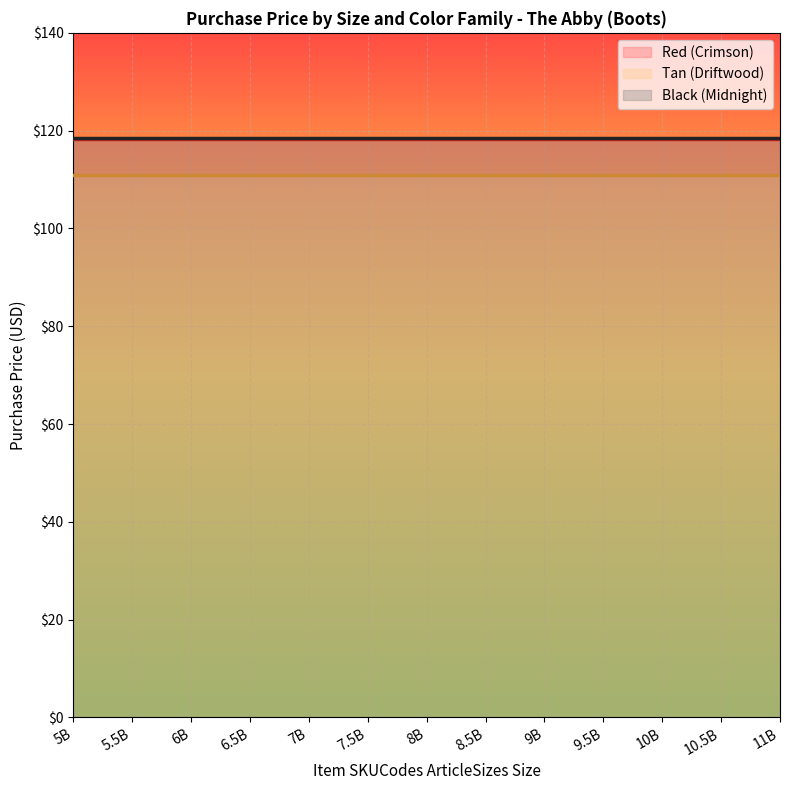

Is this an area chart (filled region under the line)?

No